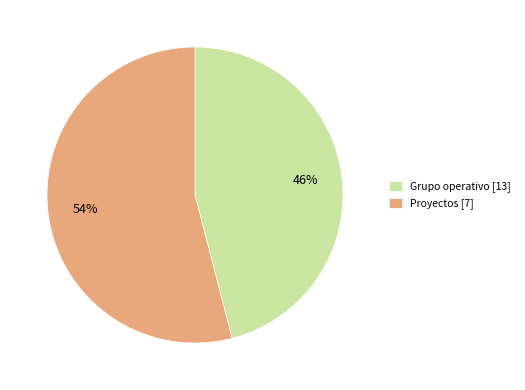

How many segments does this pie chart have?

2